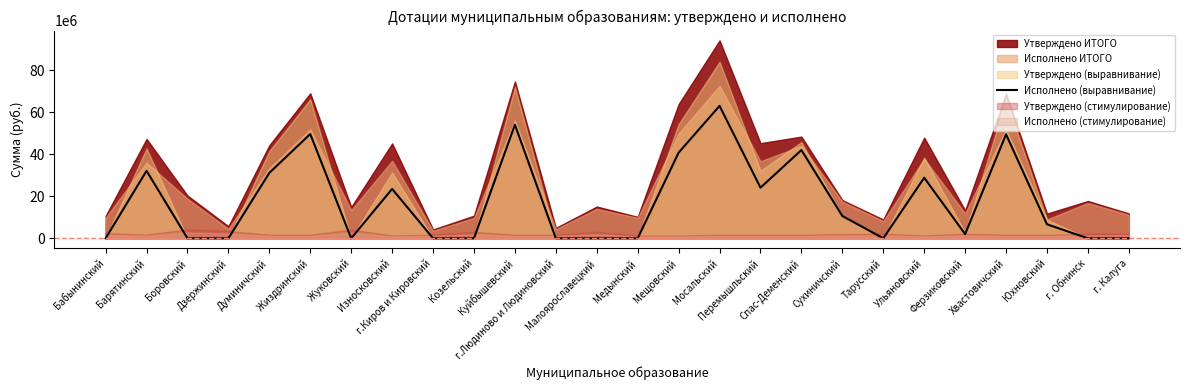

True or false: the data shows 0 at Козельский.

True